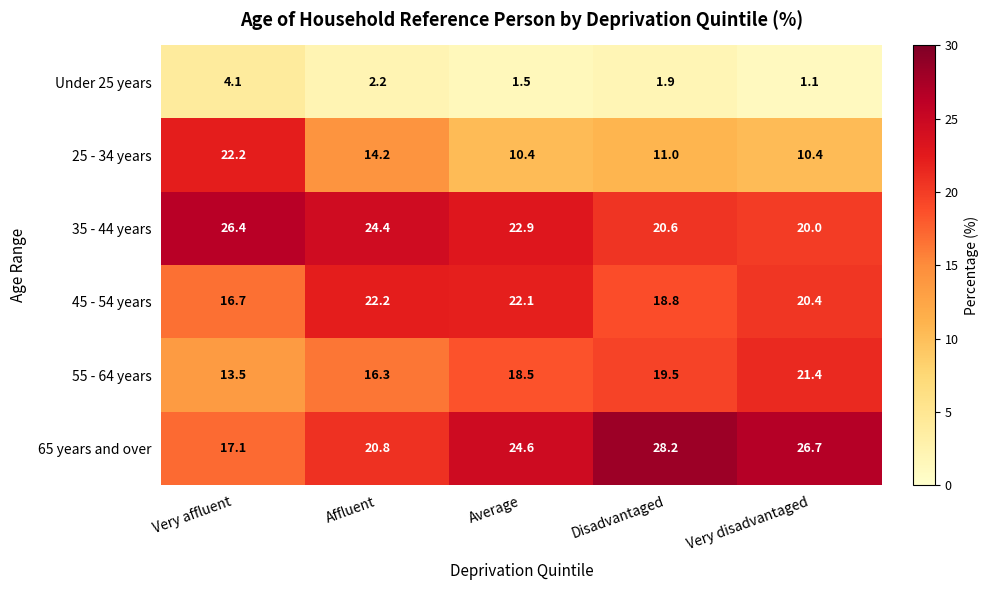

Reading left to right, list all the values displayed in this chart.

Under 25 years: Very affluent=4.1	Affluent=2.2	Average=1.5	Disadvantaged=1.9	Very disadvantaged=1.1
25 - 34 years: Very affluent=22.2	Affluent=14.2	Average=10.4	Disadvantaged=11.0	Very disadvantaged=10.4
35 - 44 years: Very affluent=26.4	Affluent=24.4	Average=22.9	Disadvantaged=20.6	Very disadvantaged=20.0
45 - 54 years: Very affluent=16.7	Affluent=22.2	Average=22.1	Disadvantaged=18.8	Very disadvantaged=20.4
55 - 64 years: Very affluent=13.5	Affluent=16.3	Average=18.5	Disadvantaged=19.5	Very disadvantaged=21.4
65 years and over: Very affluent=17.1	Affluent=20.8	Average=24.6	Disadvantaged=28.2	Very disadvantaged=26.7